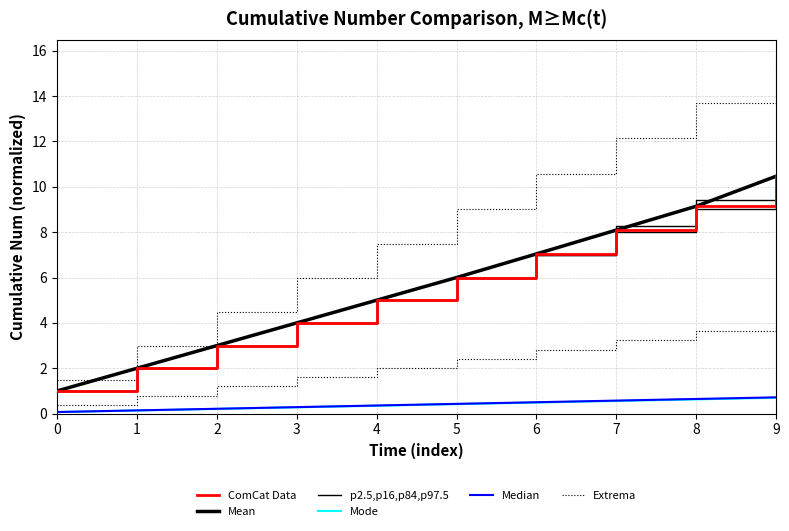

True or false: ComCat Data and Median intersect in this chart.

False